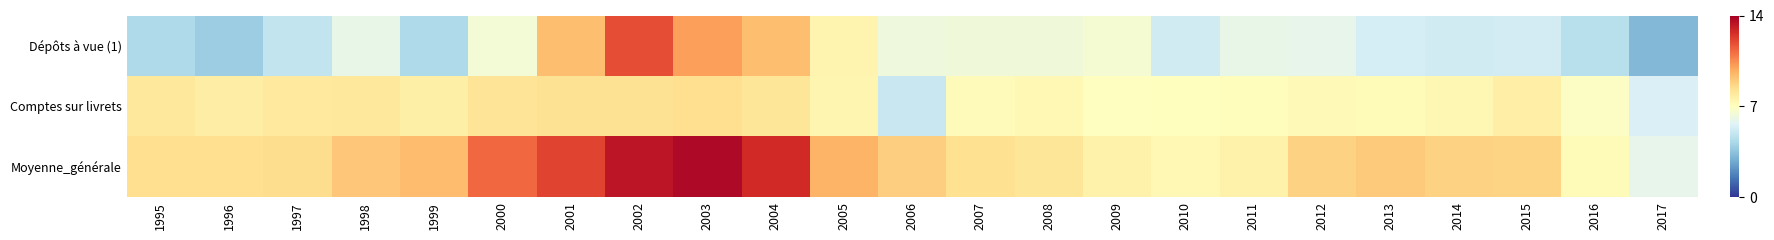

Which series has the largest total across all categories?

Moyenne_générale